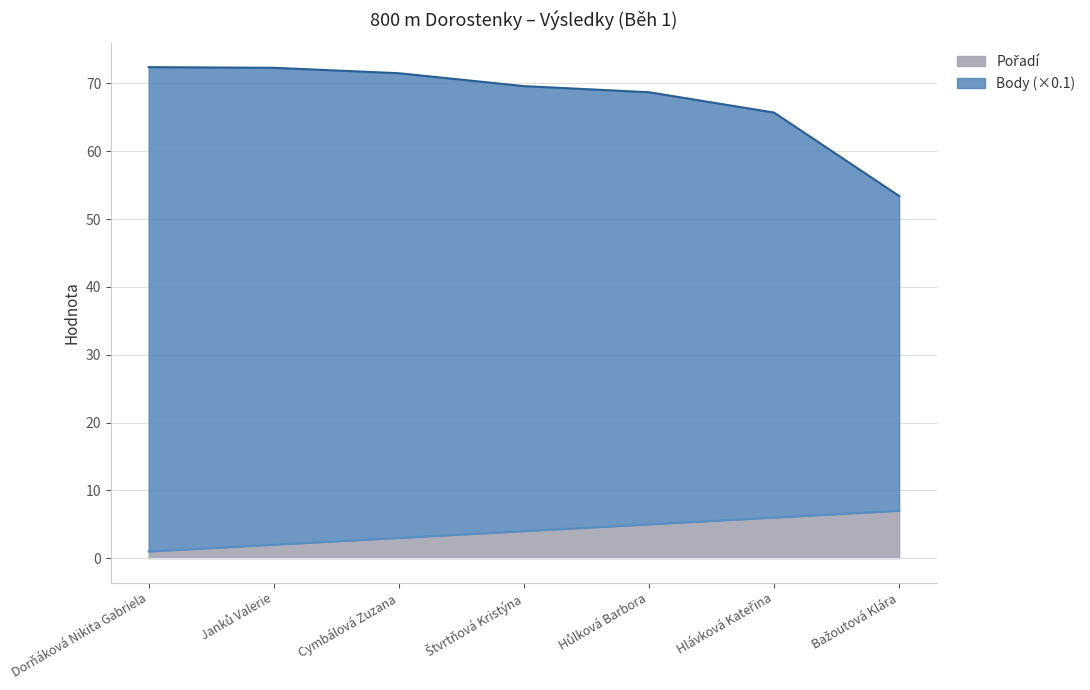

At Štvrtňová Kristýna, list the series in order from smallest to largest.

Pořadí, Body